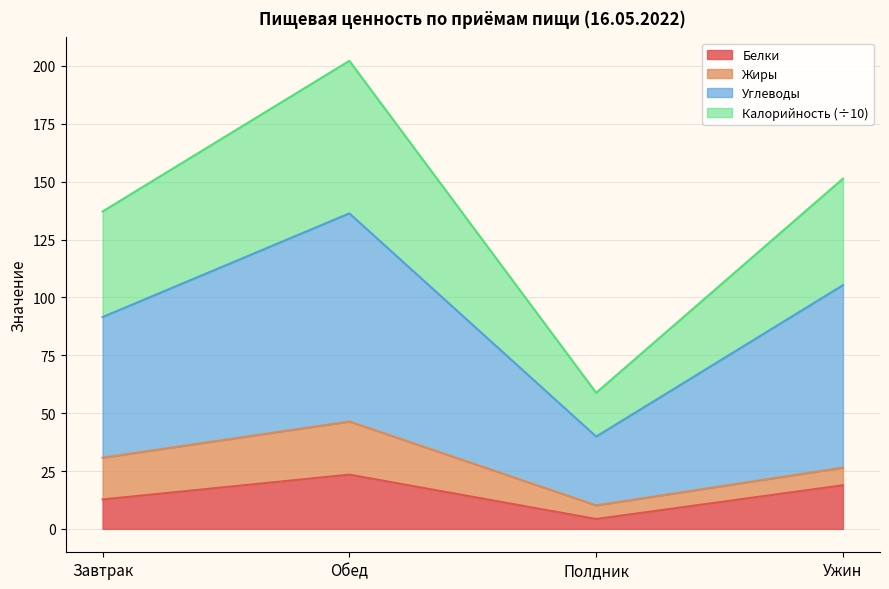

Which category has the highest value across all series?

Обед